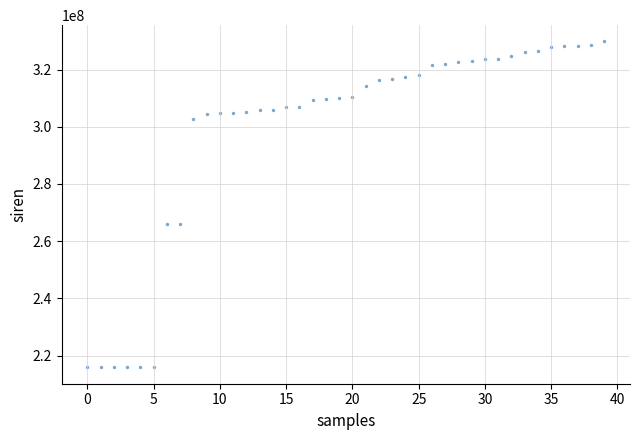

What is the range of Y values (max minus min)?

113902198